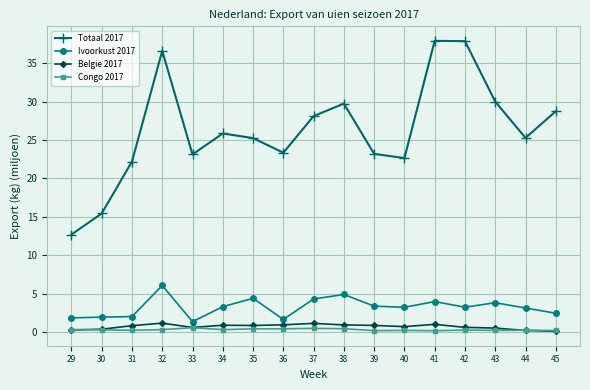

What is the highest value of the Totaal 2017 series?

37.9